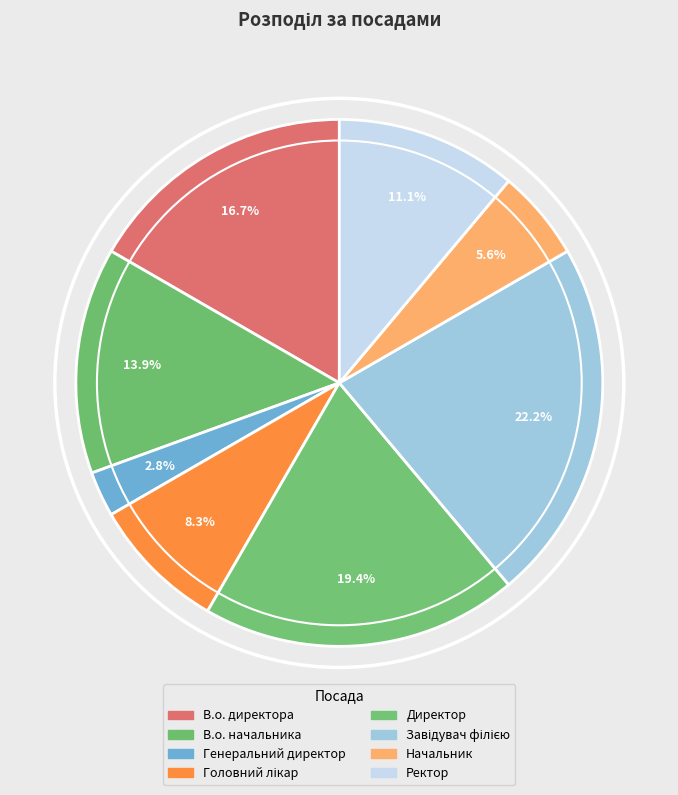

Count the number of slices in the pie.

8